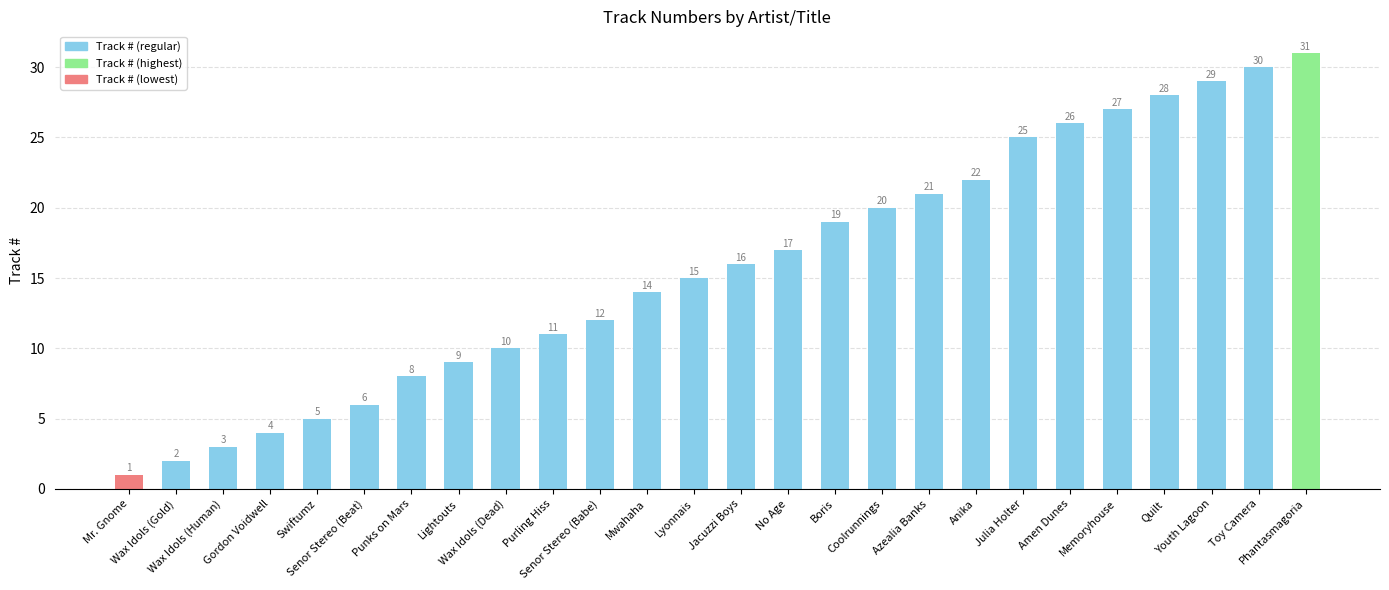

Does the chart contain stacked bars?

No